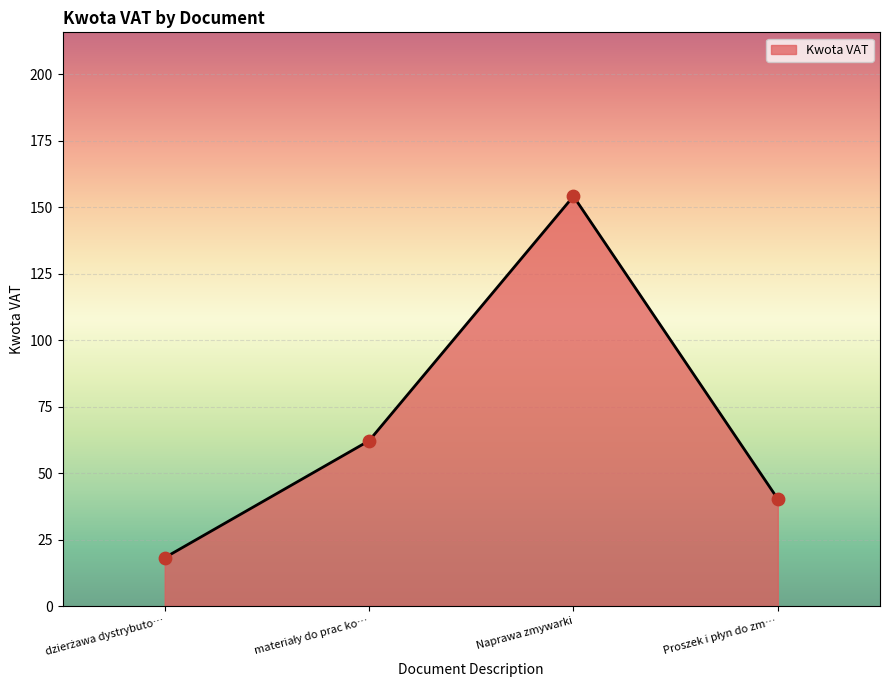

Which category has the highest value across all series?

Naprawa zmywarki